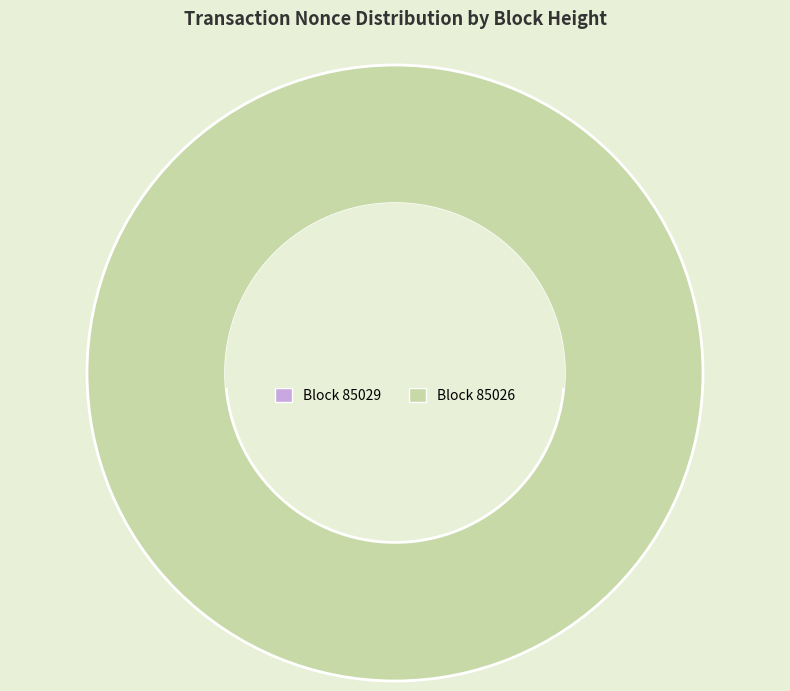

To the nearest percent, what is the difference between the largest and smallest slice percentages?

100%